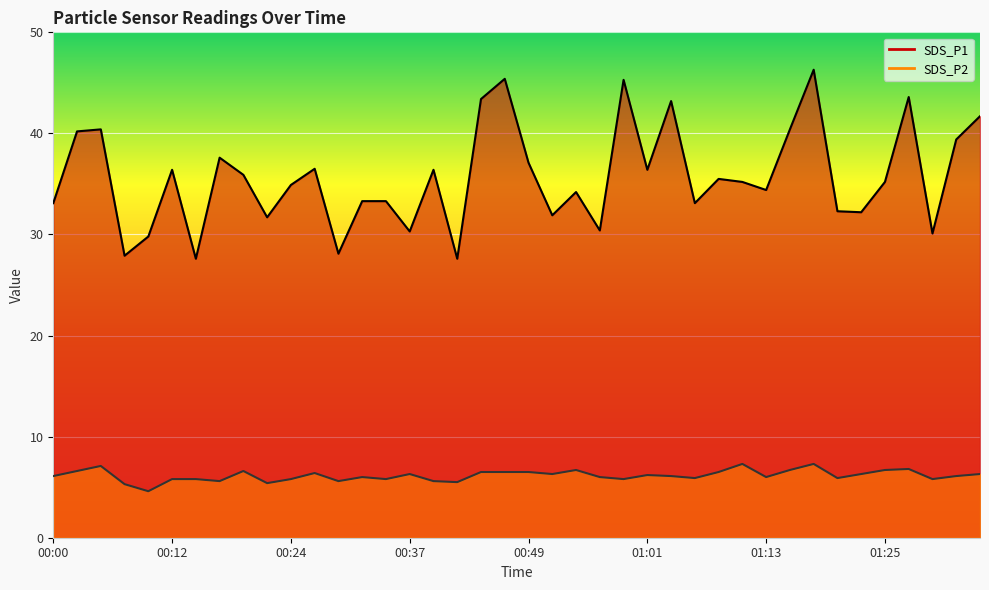

Where does the SDS_P2 series first go above 6?

00:00